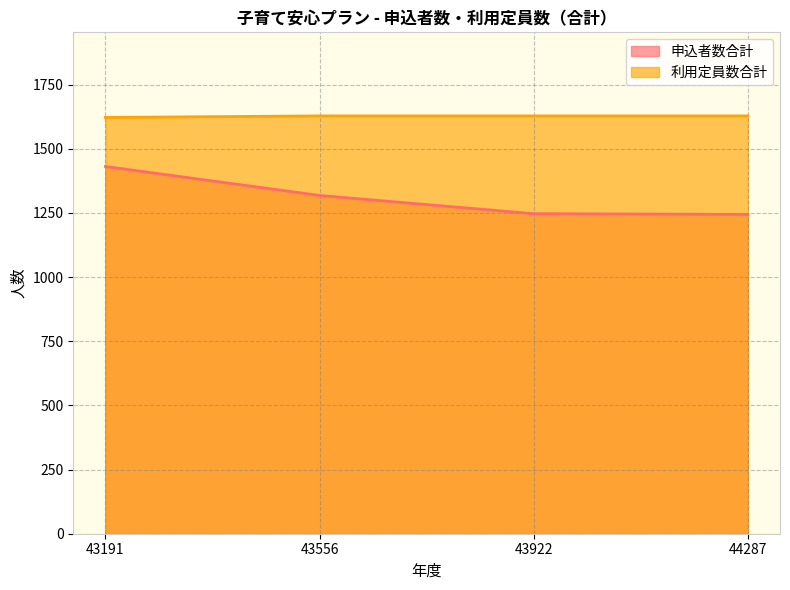

Which has a higher value, 43556 or 44287?

43556